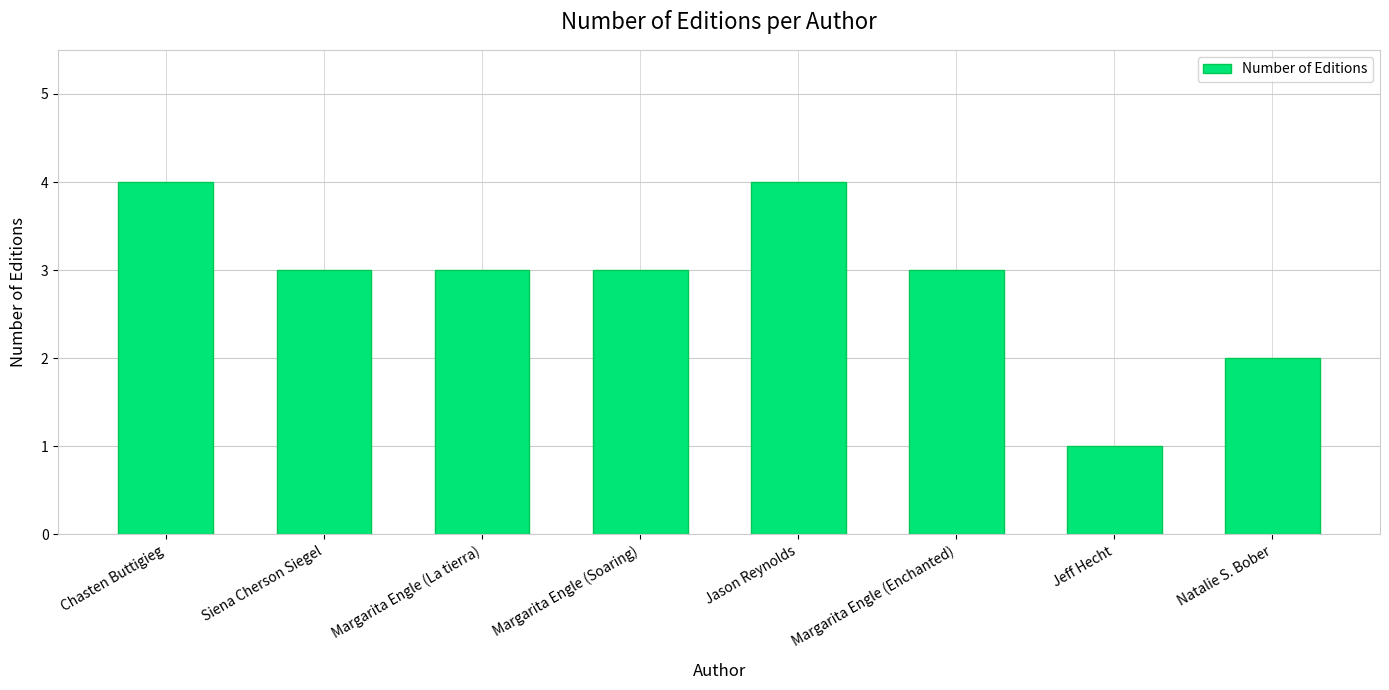

What is the value of the 6th bar from the left?

3